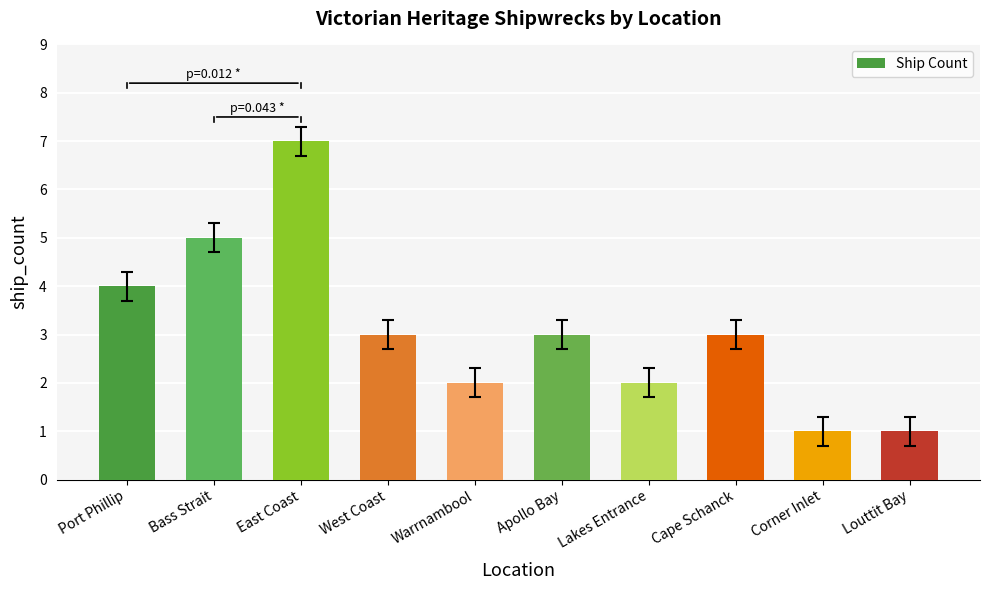

Reading right to left, list all the values displayed in this chart.

1	1	3	2	3	2	3	7	5	4